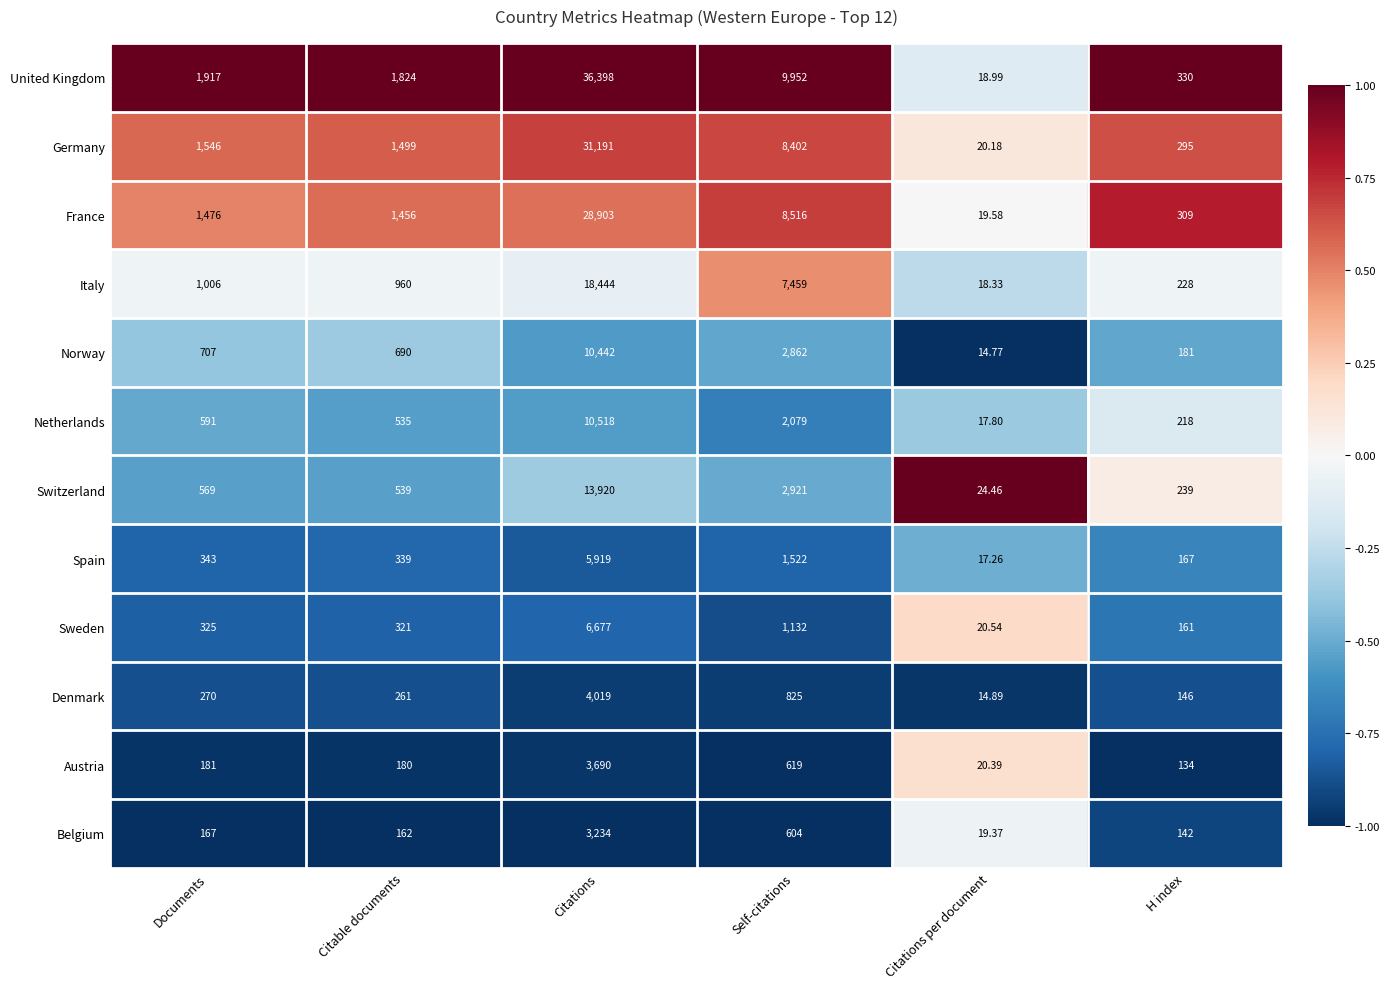

At which label is Belgium closest to 1626?

Self-citations